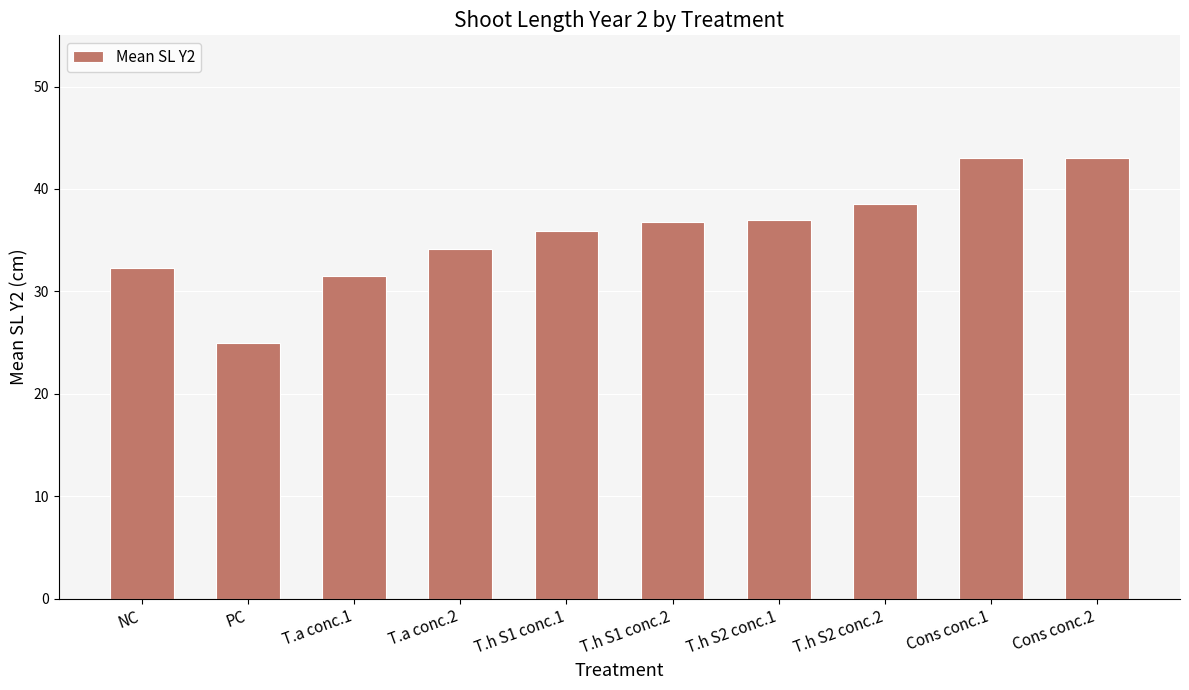

True or false: the data shows 46.1 at T.a conc.1.

False